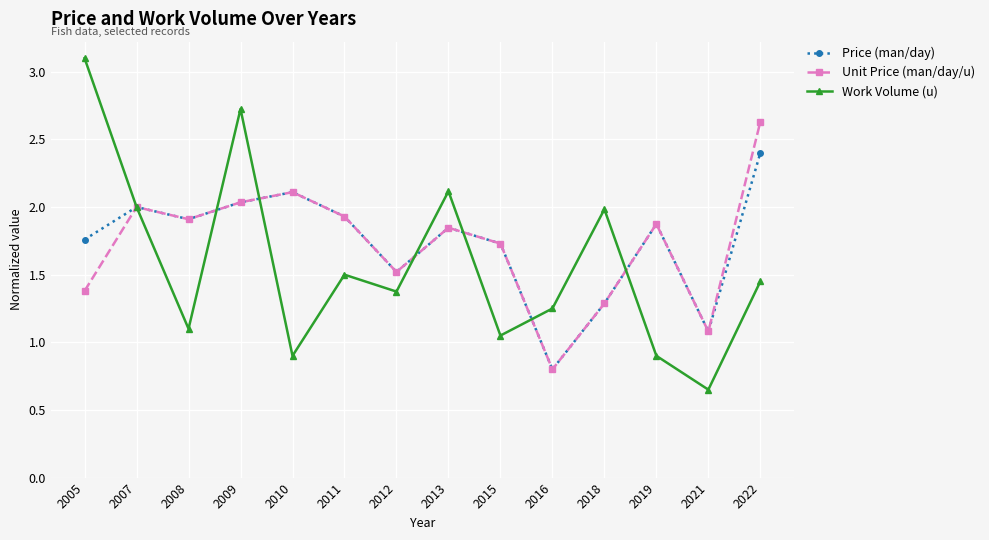

Read the Unit Price (man/day/u) value at 2019.

1.9